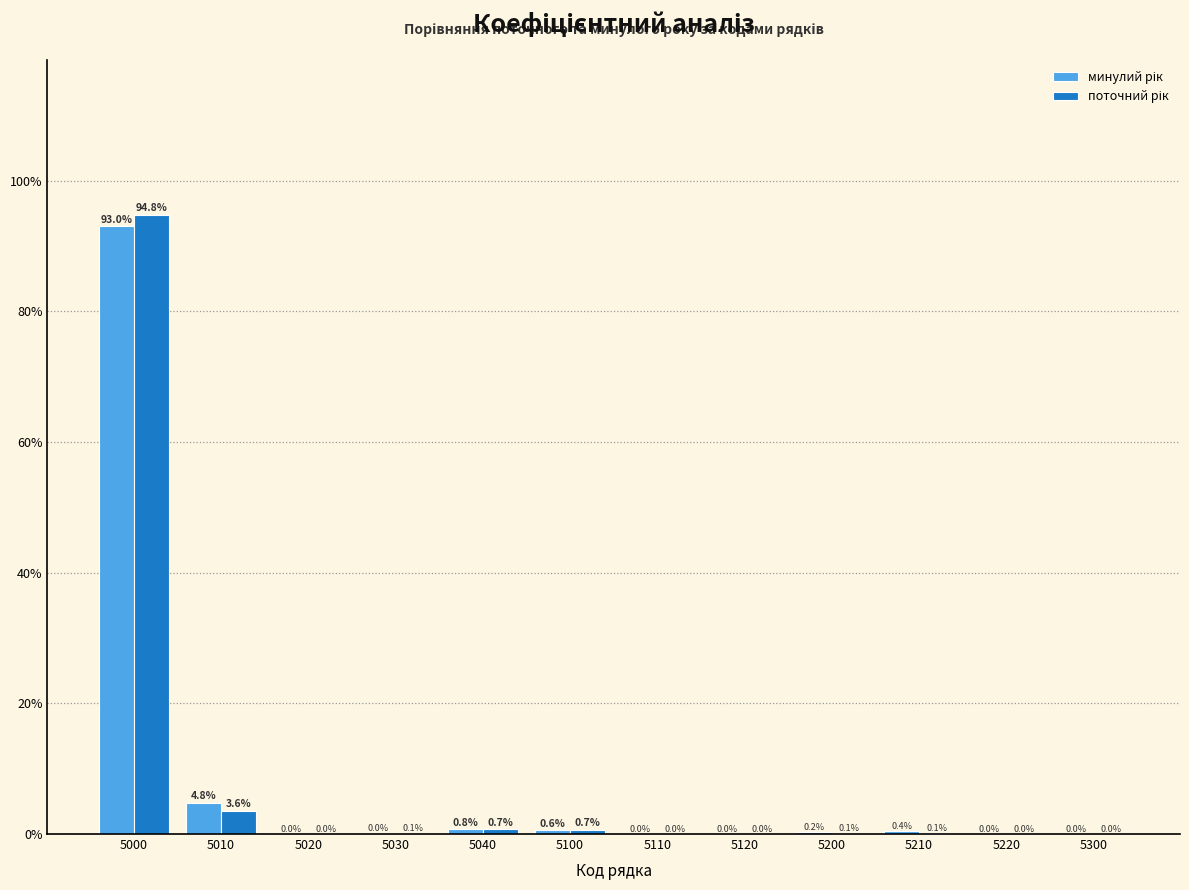

At which category is the sum across all series the highest?

5000